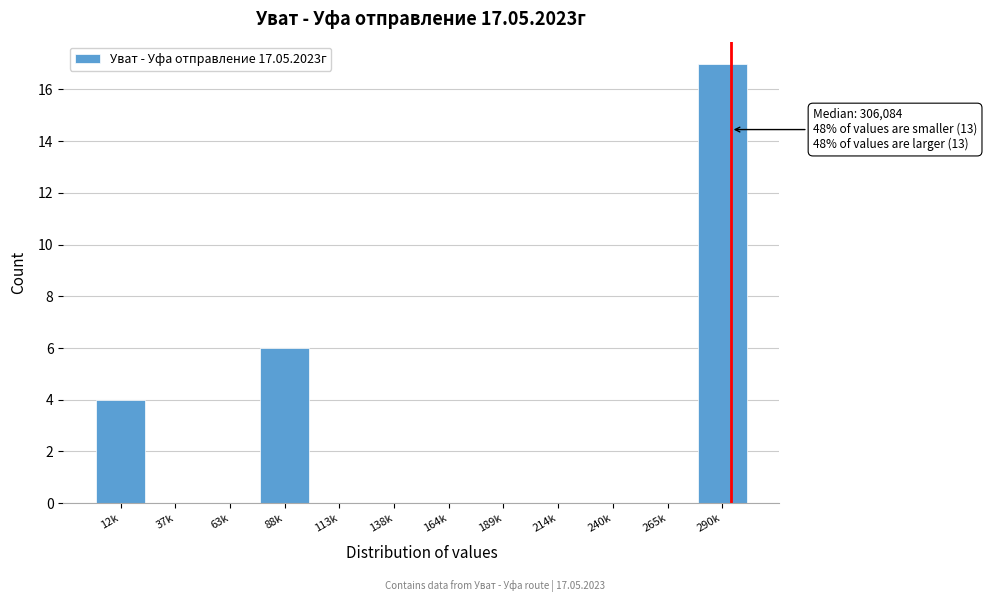

Reading right to left, extract all data points from this chart.

290k=17	265k=0	240k=0	214k=0	189k=0	164k=0	138k=0	113k=0	88k=6	63k=0	37k=0	12k=4